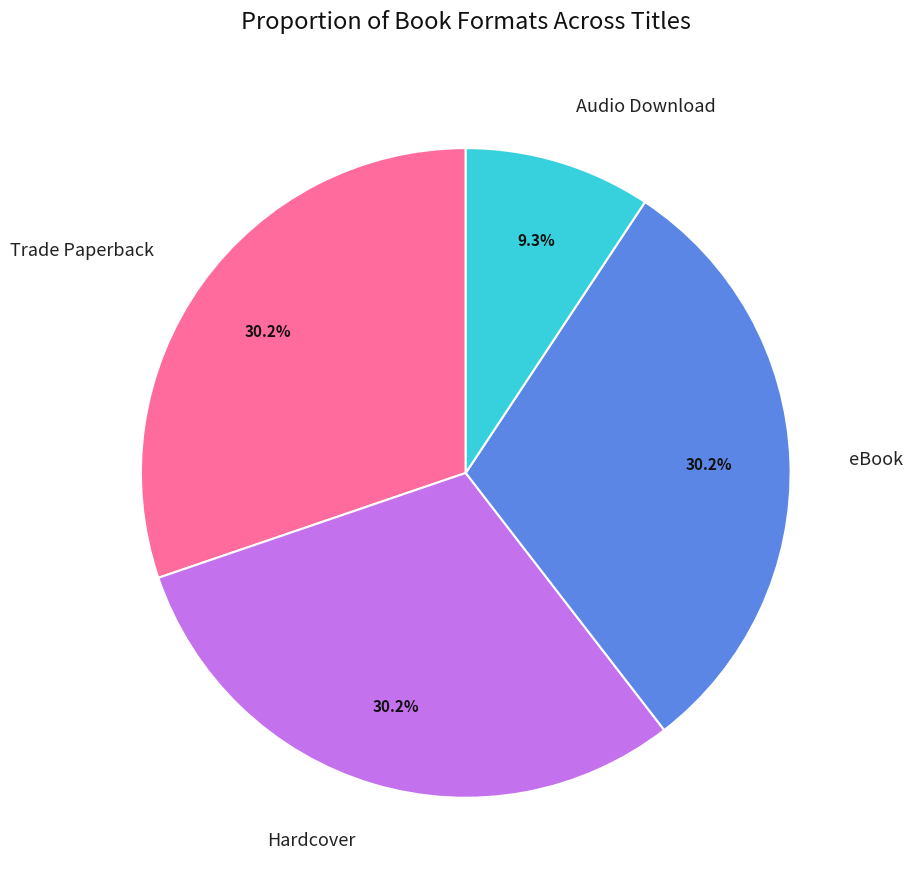

What is the ratio of the value at Trade Paperback to the value at Hardcover?

1.0